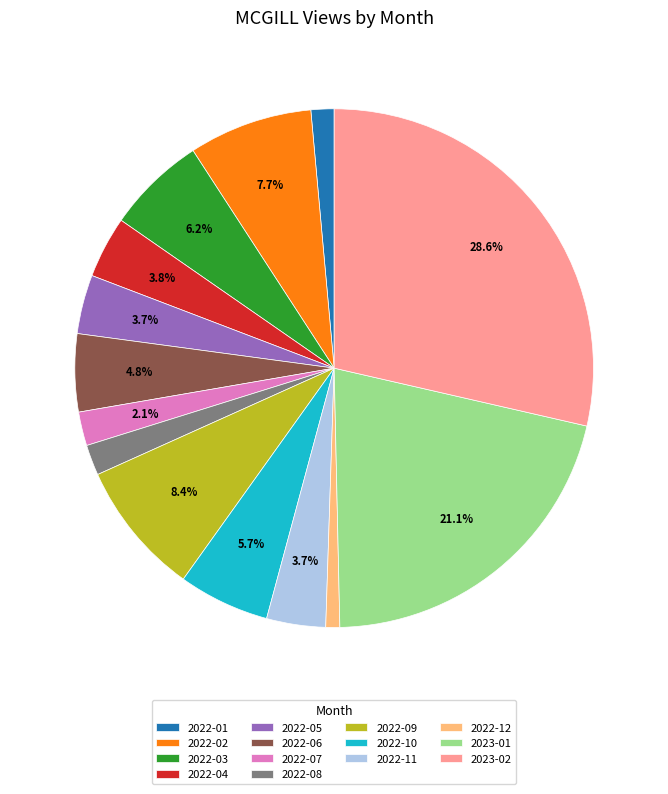

Which slice is the smallest?

2022-12